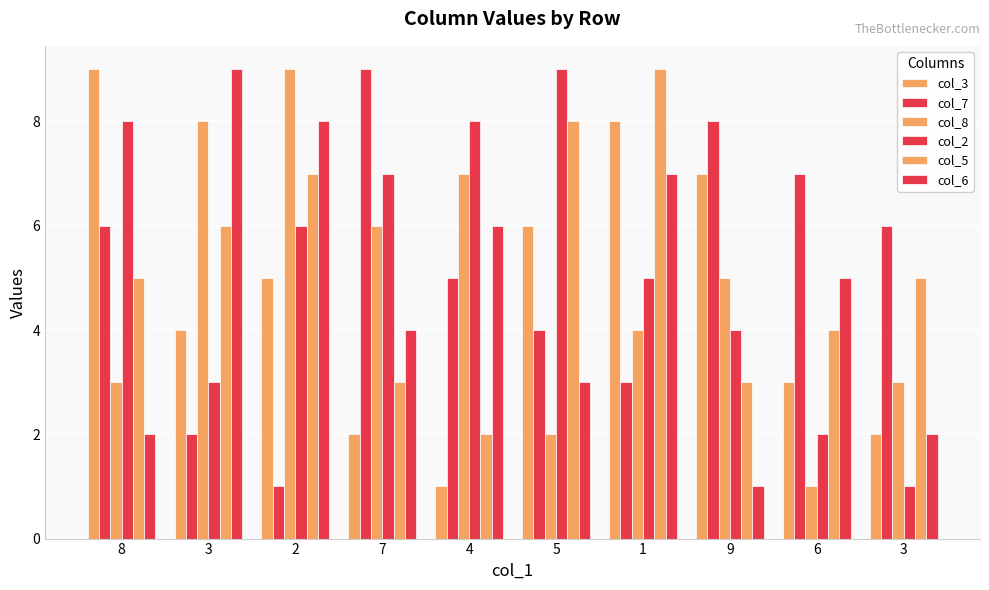

Count the number of data series in this chart.

6